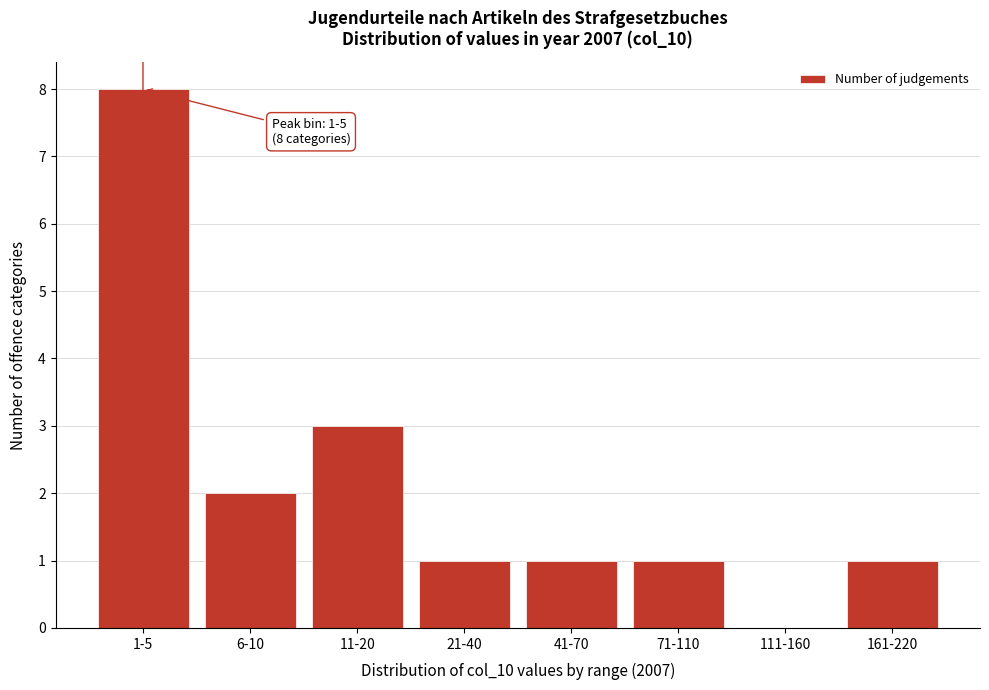

Reading left to right, extract all data points from this chart.

1-5=8	6-10=2	11-20=3	21-40=1	41-70=1	71-110=1	111-160=0	161-220=1